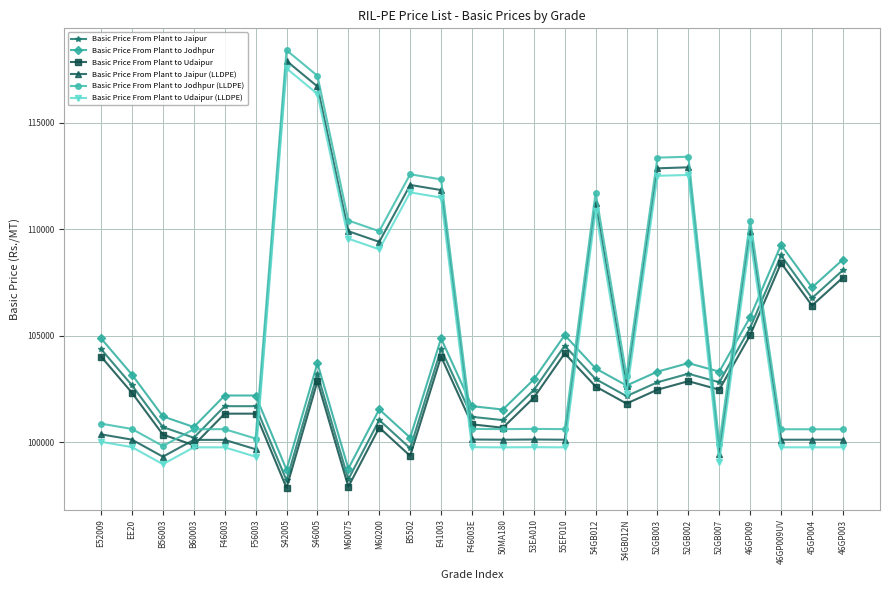

At which category does Basic Price From Plant to Udaipur (LLDPE) reach its first local valley?

B56003